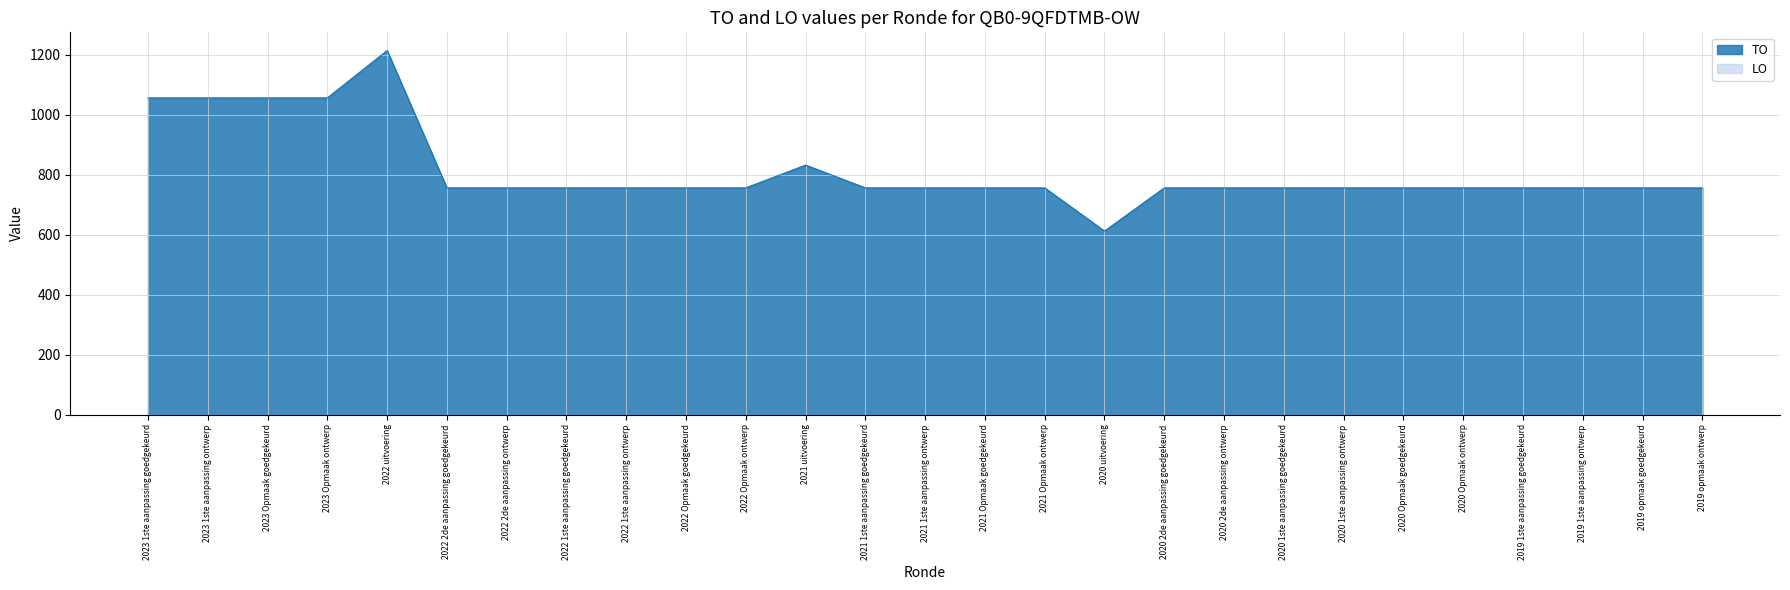

Is it true that the value at 2020 2de aanpassing ontwerp is 756?

True